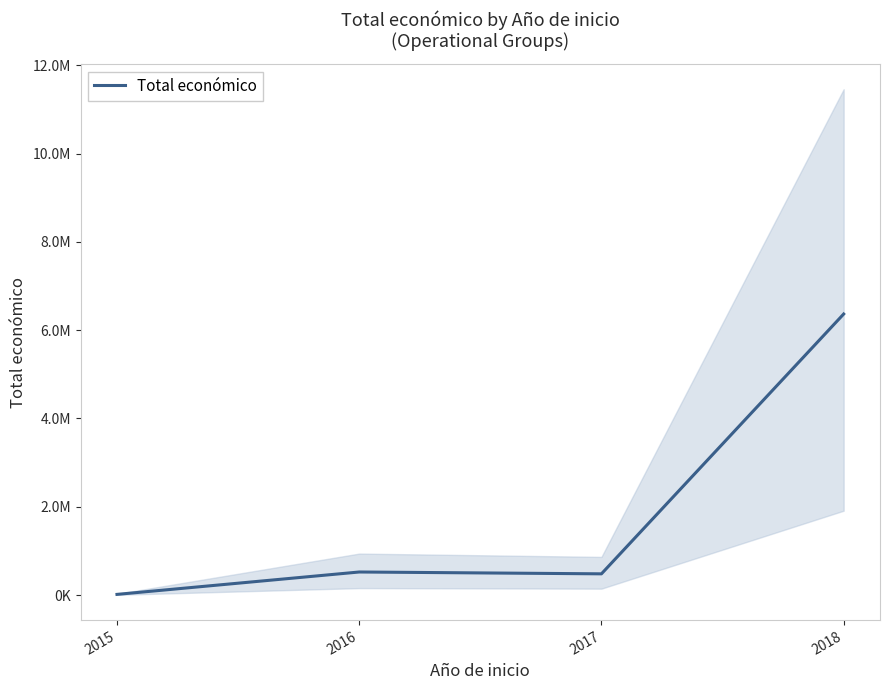

Reading left to right, list all the values displayed in this chart.

14000	521203	479545	6365397